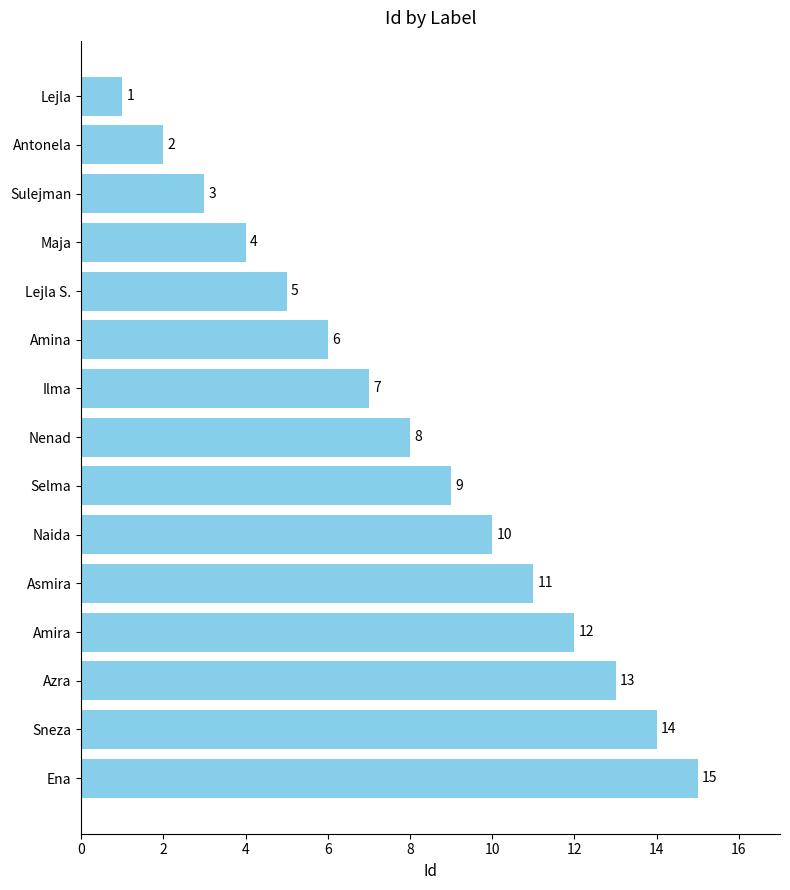

What is the average value?

8